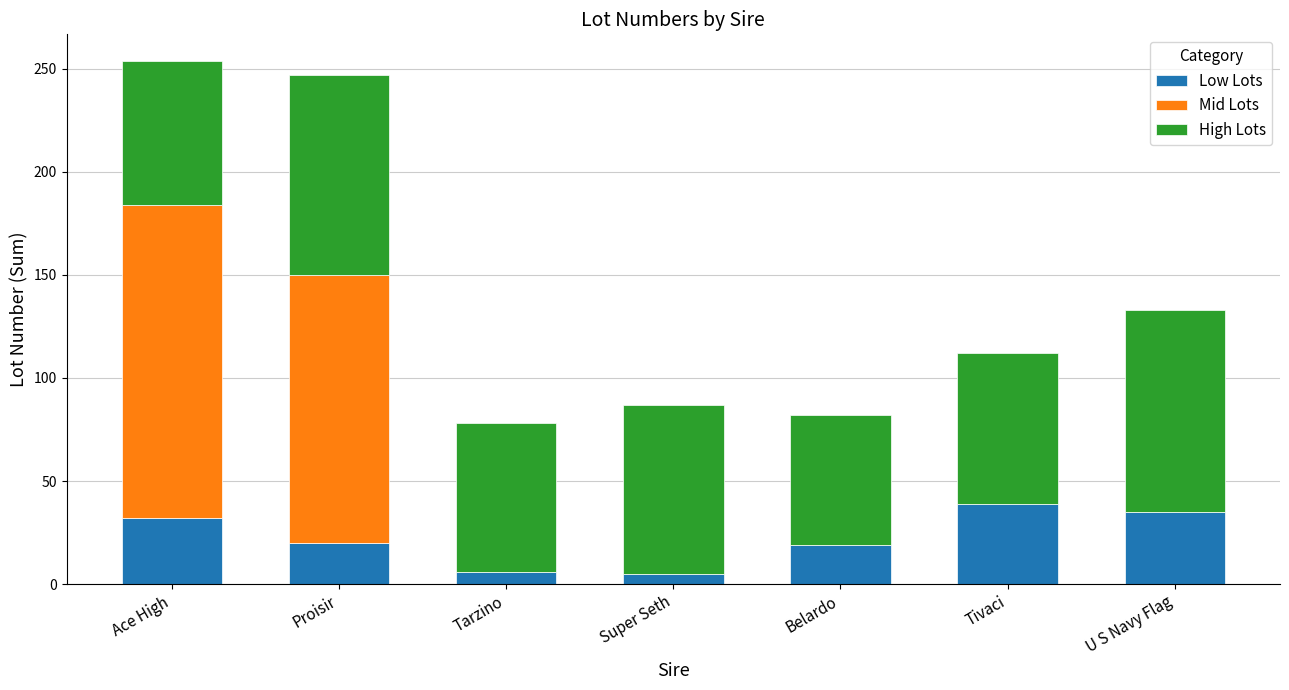

The Low Lots series shows 32 at Ace High. True or false?

True